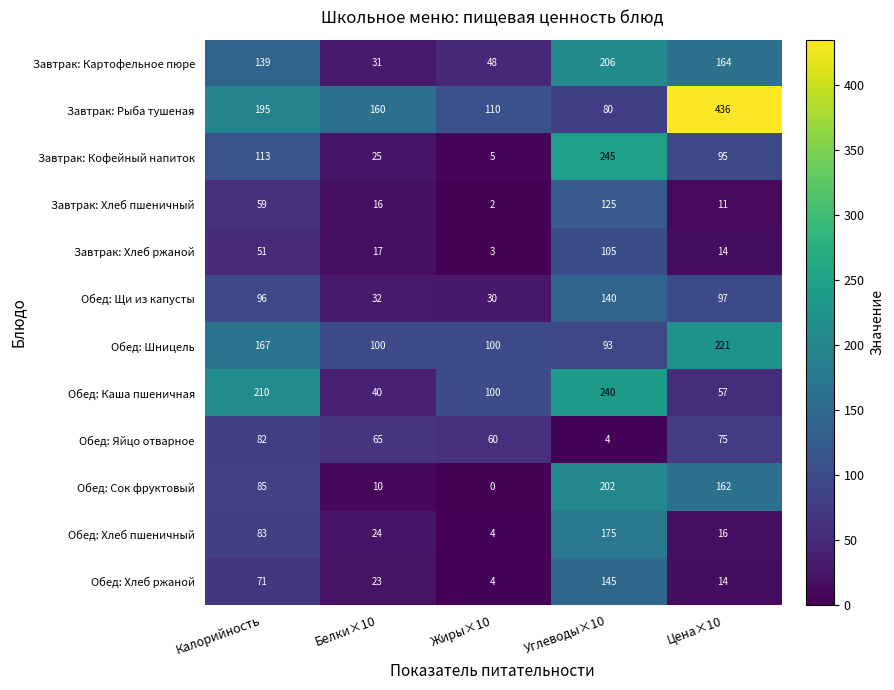

Which series has the largest range (max minus min)?

Завтрак: Рыба тушеная